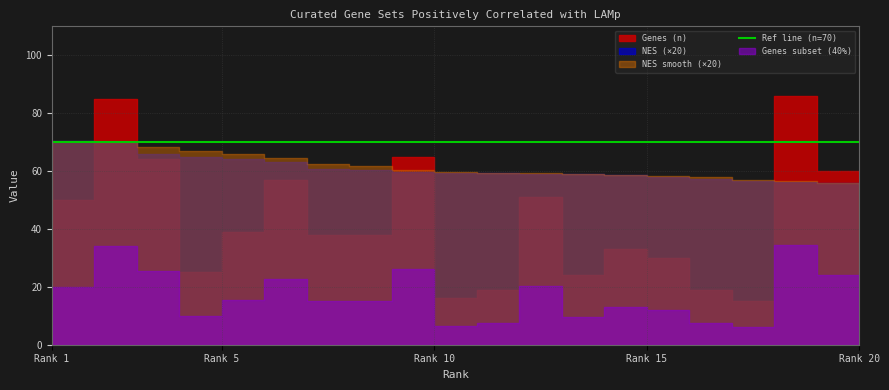

Between 5 and 16, which series saw the biggest shift?

Genes (n)